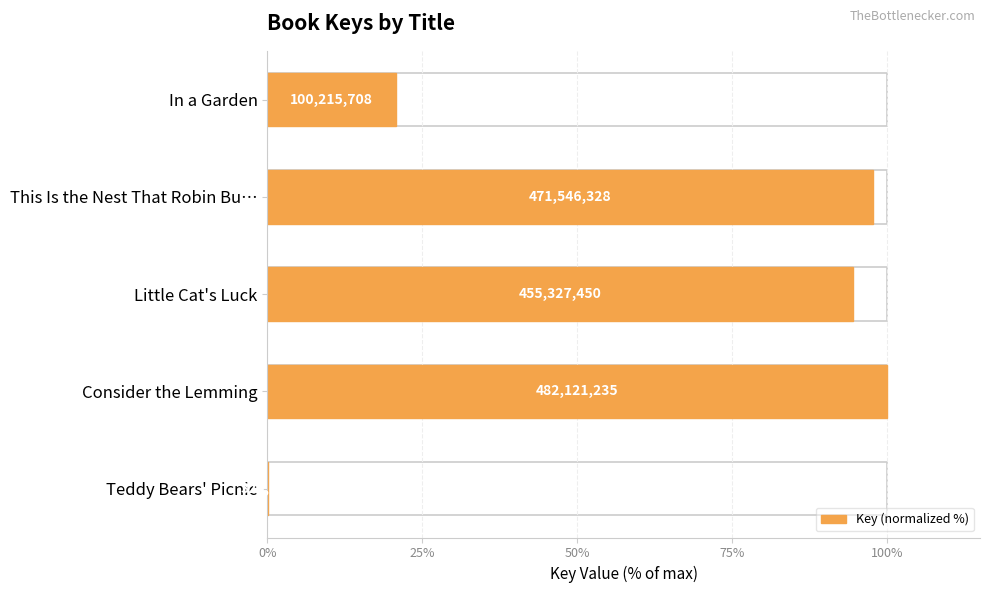

How many data points are above 94?

3